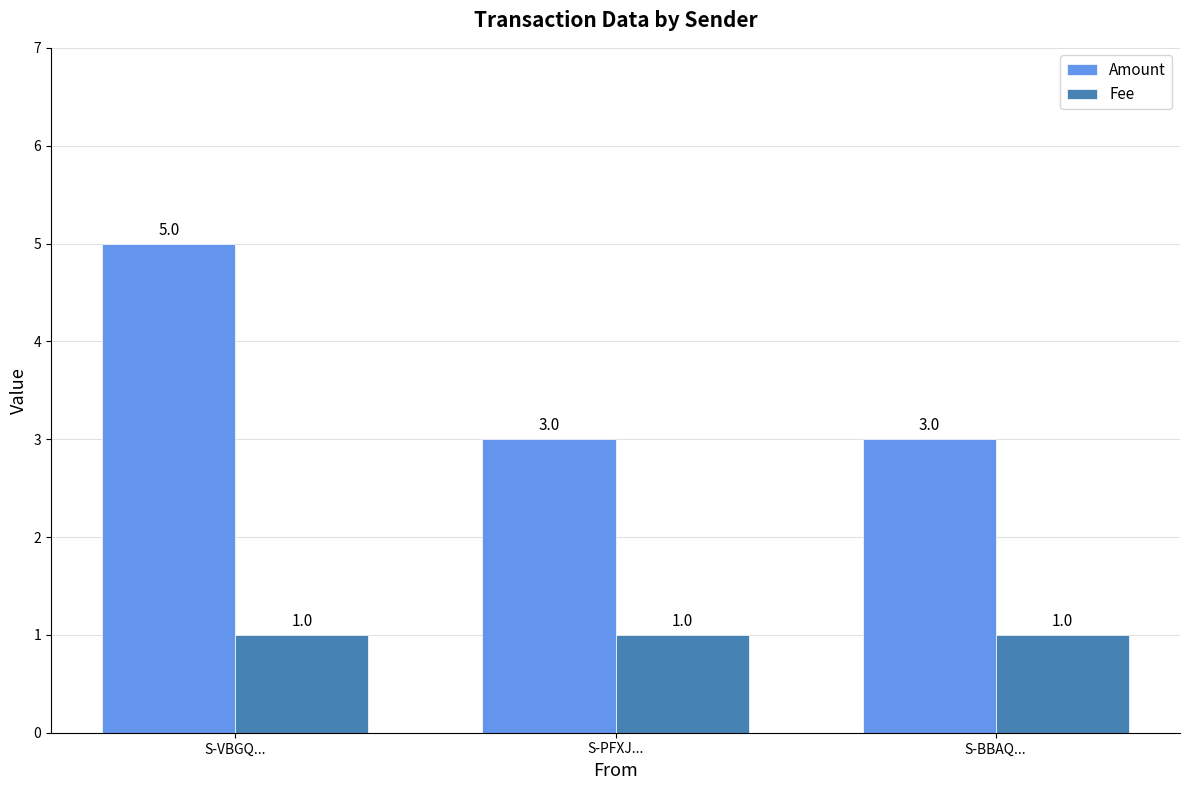

Rank the series at S-BBAQ... from lowest to highest value.

Fee, Amount